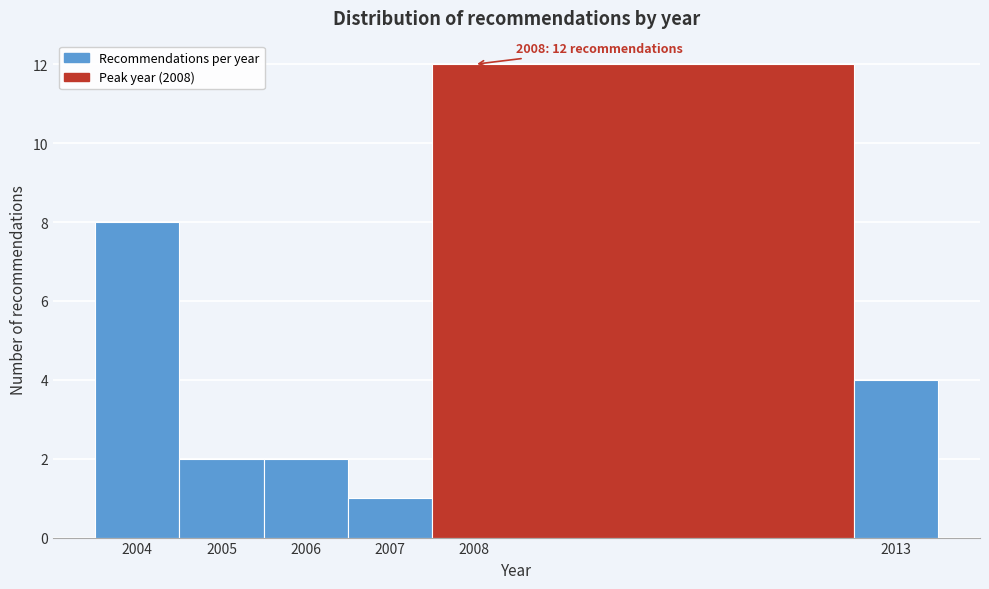

Over which range of the x-axis is the bar tallest?

2007.5 to 2012.5